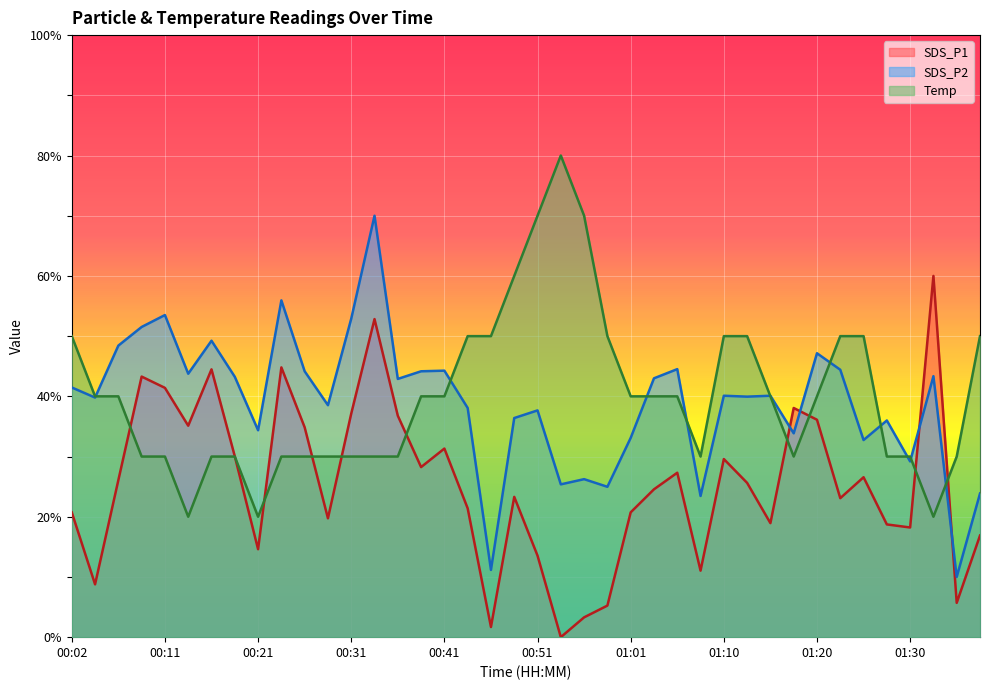

Between 01:18 and 01:10, which is larger?

01:18